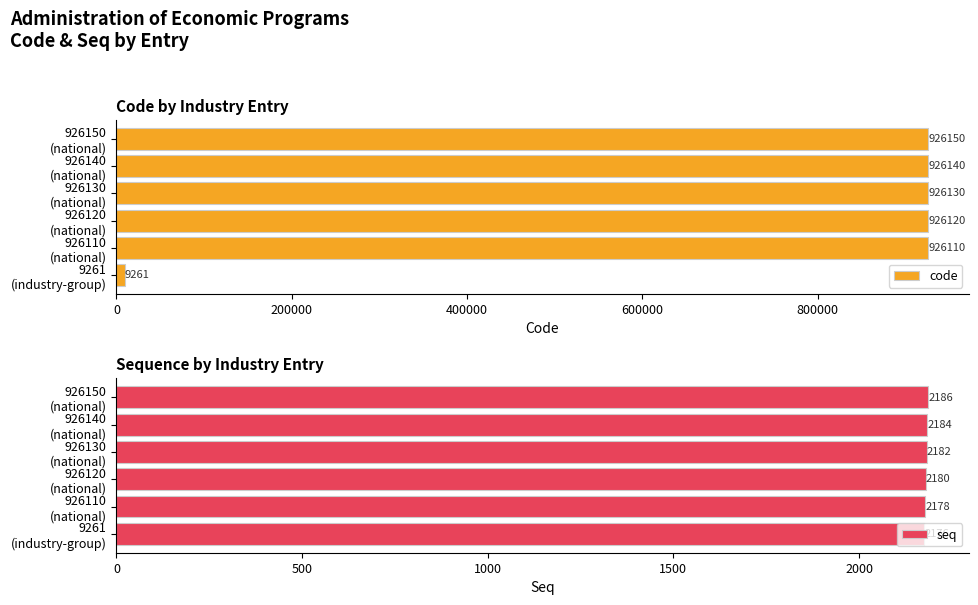

What is the highest value of the code series?

926150